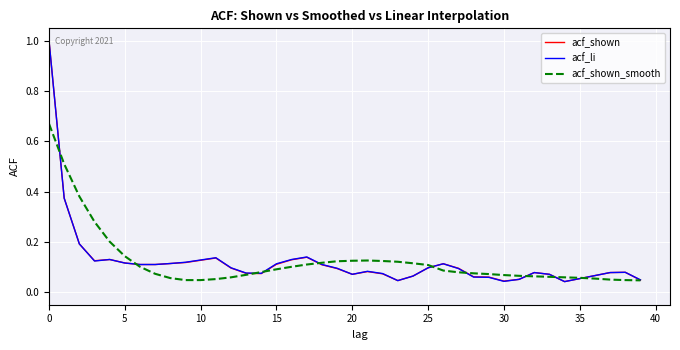

How many lines are shown in the chart?

3